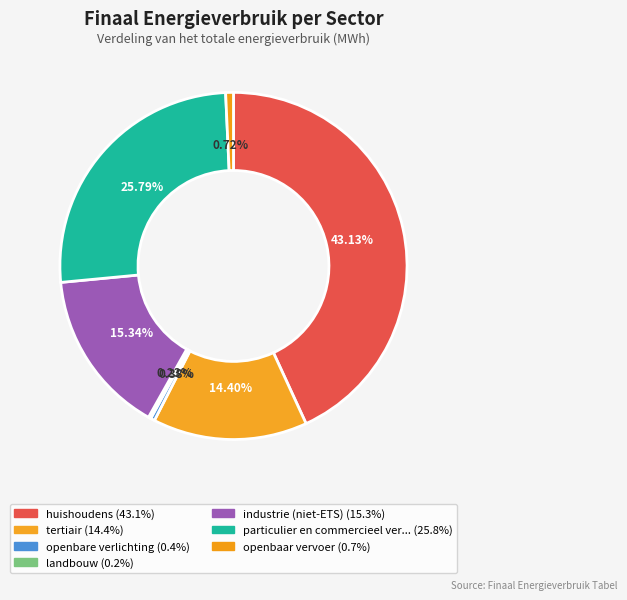

What is the smallest slice in the pie chart?

landbouw